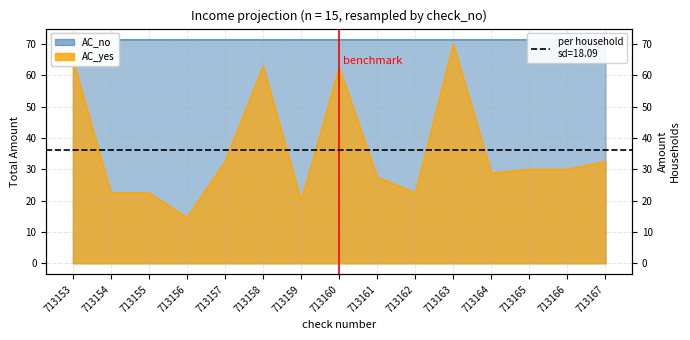

At which category does AC_yes reach its first local valley?

713156